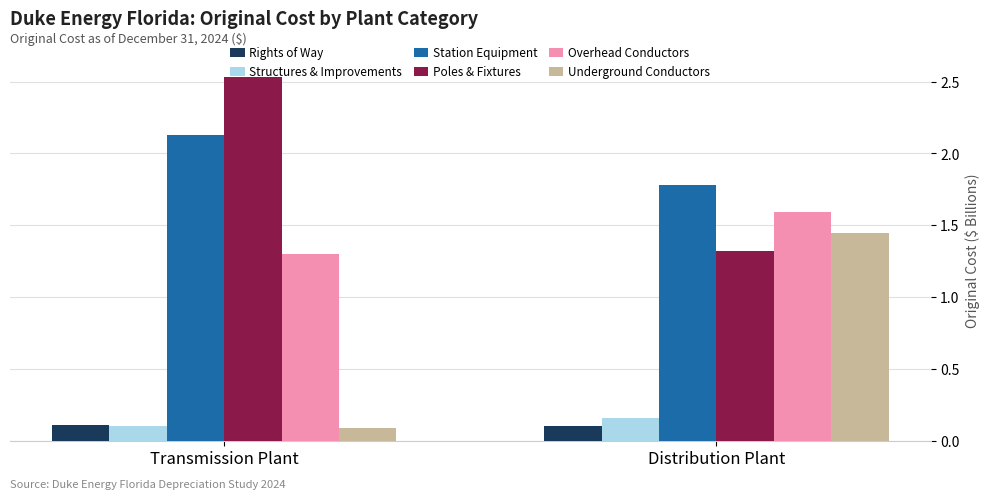

At which label is Underground Conductors closest to 0?

Transmission Plant